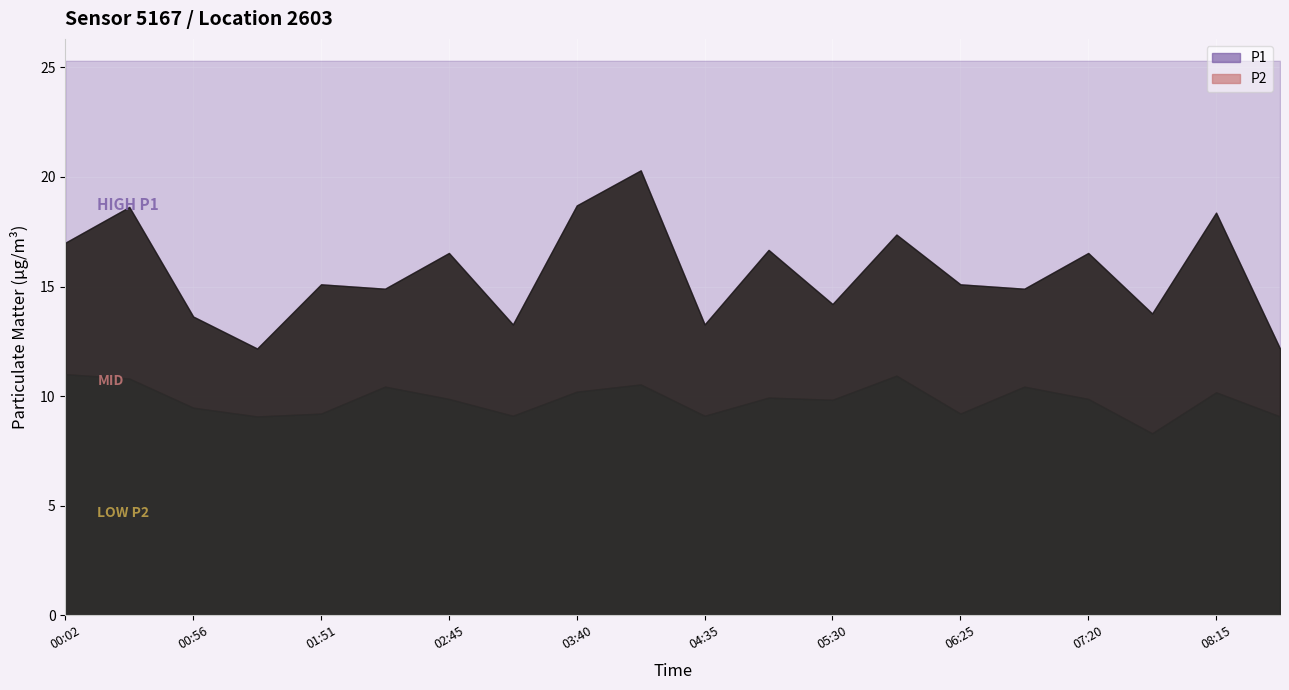

How many distinct data groups are displayed?

2